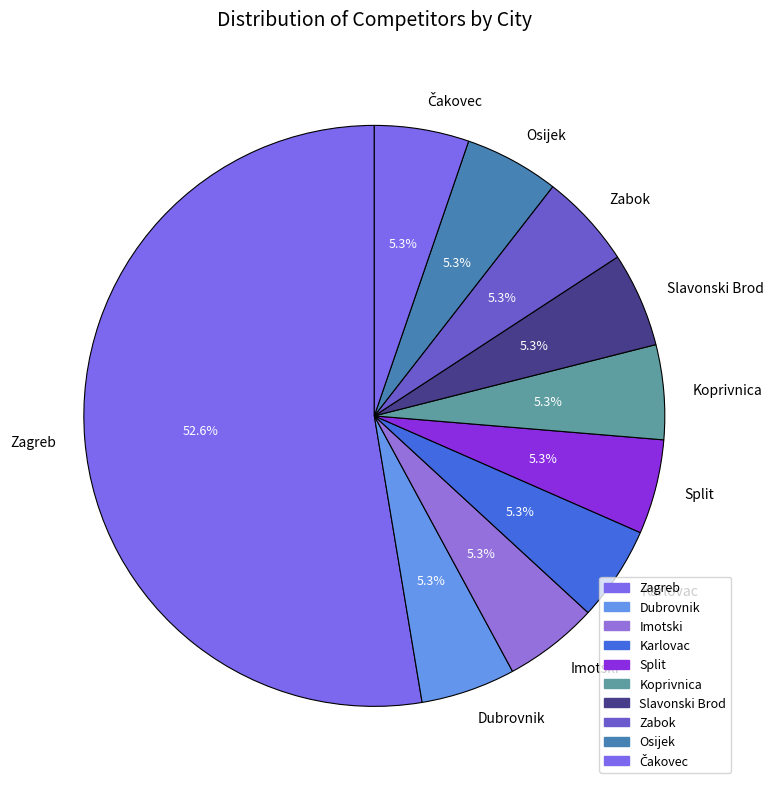

To the nearest percent, what portion does Dubrovnik represent?

5%